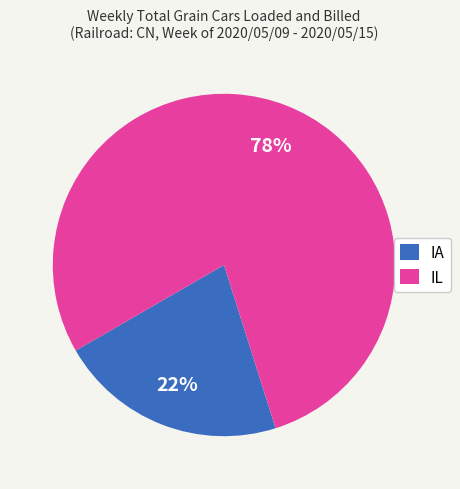

Rank the categories by value from highest to lowest.

IL, IA